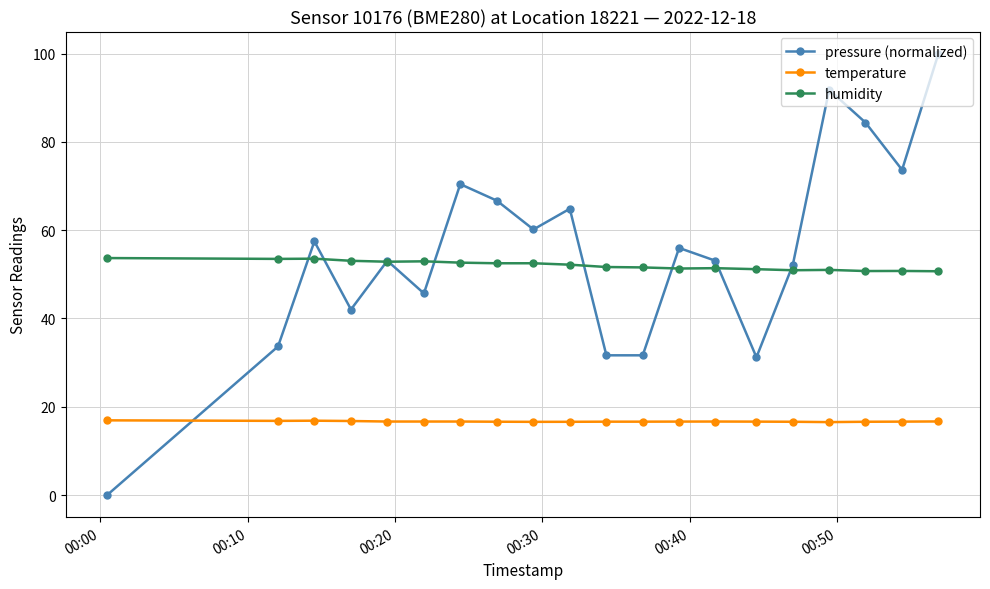

Count the temperature values in the range 16 to 17.

20